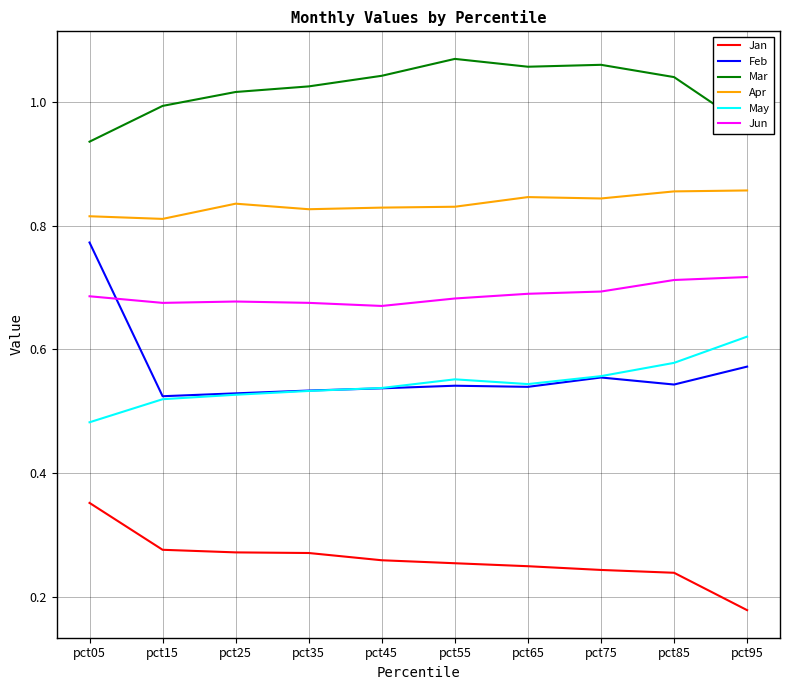

The Jan series shows 0.4 at pct35. True or false?

False